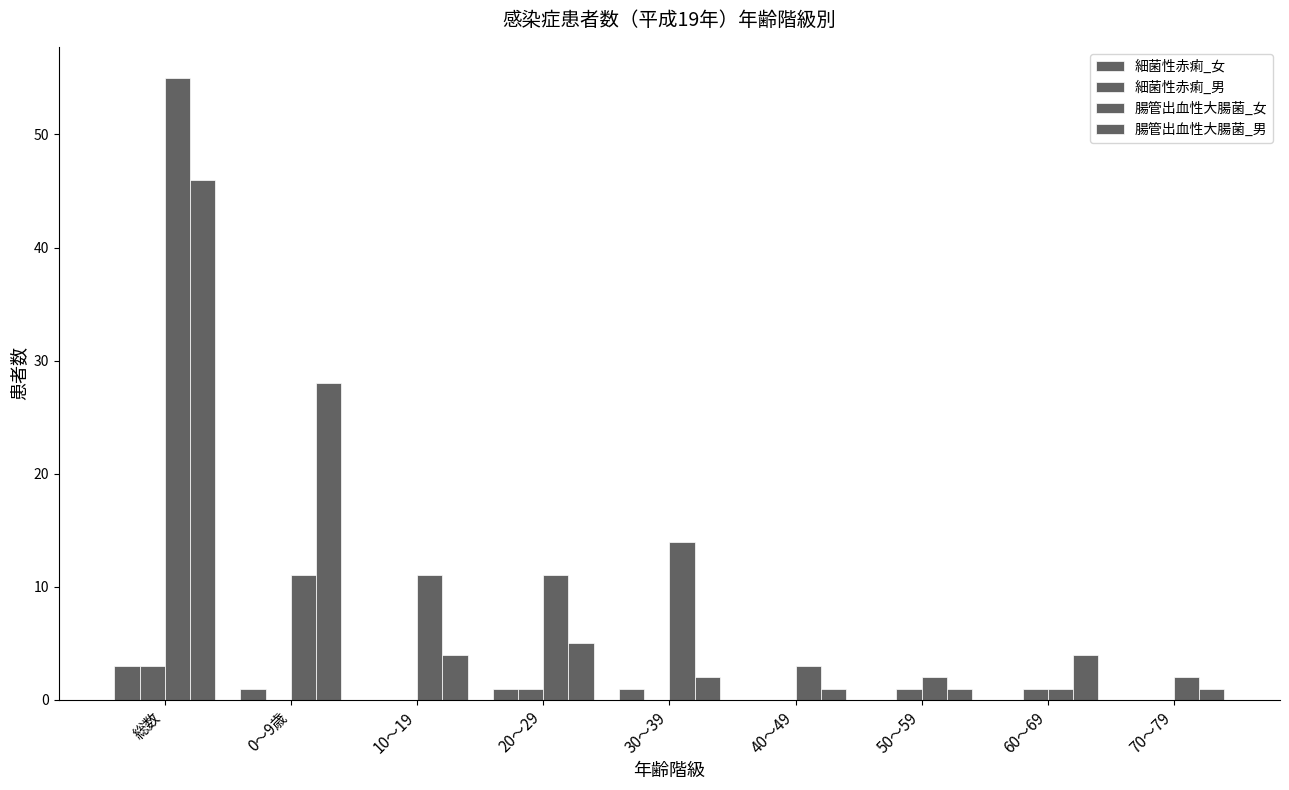

Is it true that 細菌性赤痢_女 equals 1 at 60～69?

False